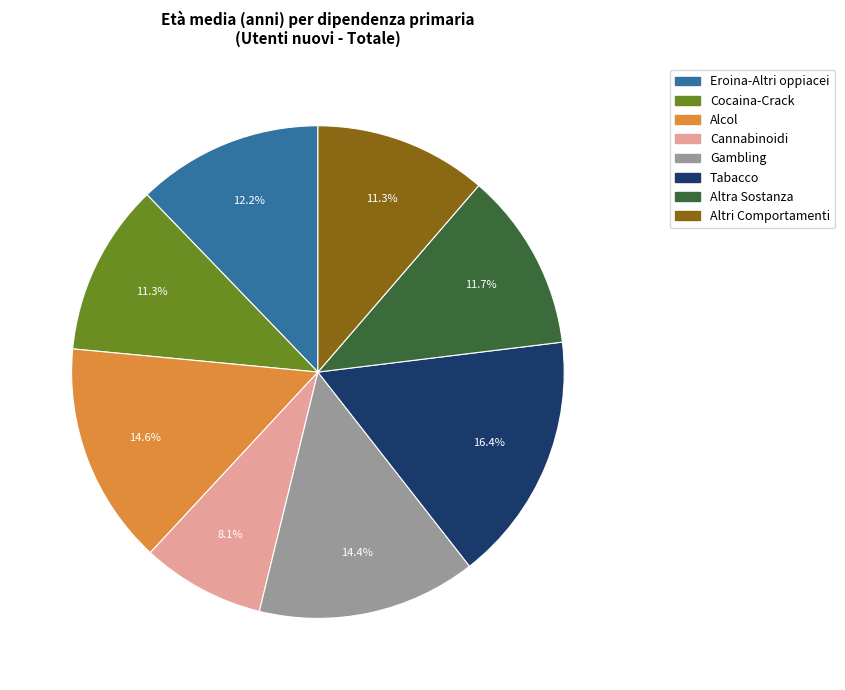

Which category has the smallest portion of the pie?

Cannabinoidi